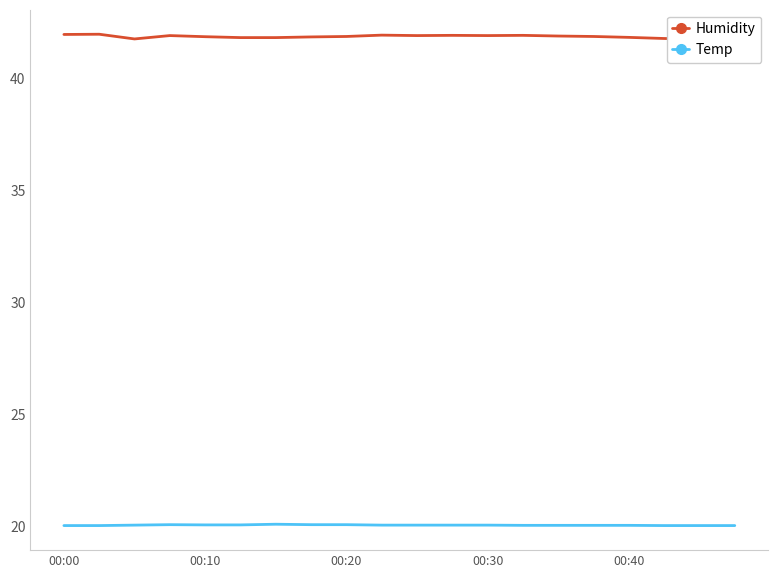

The value of Temp at 00:40 is 26.9. True or false?

False